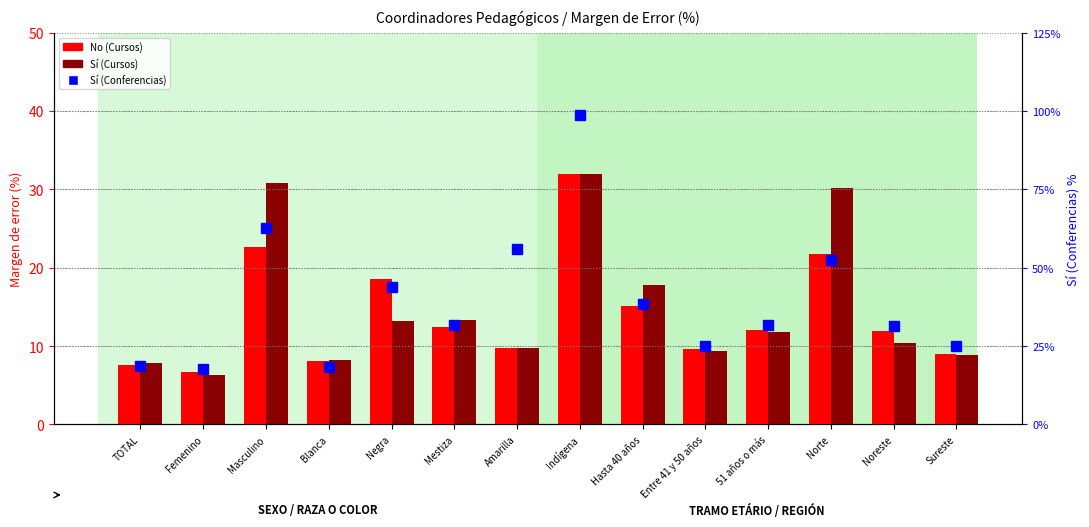

What is the difference between the highest and lowest values at Mestiza?

0.9